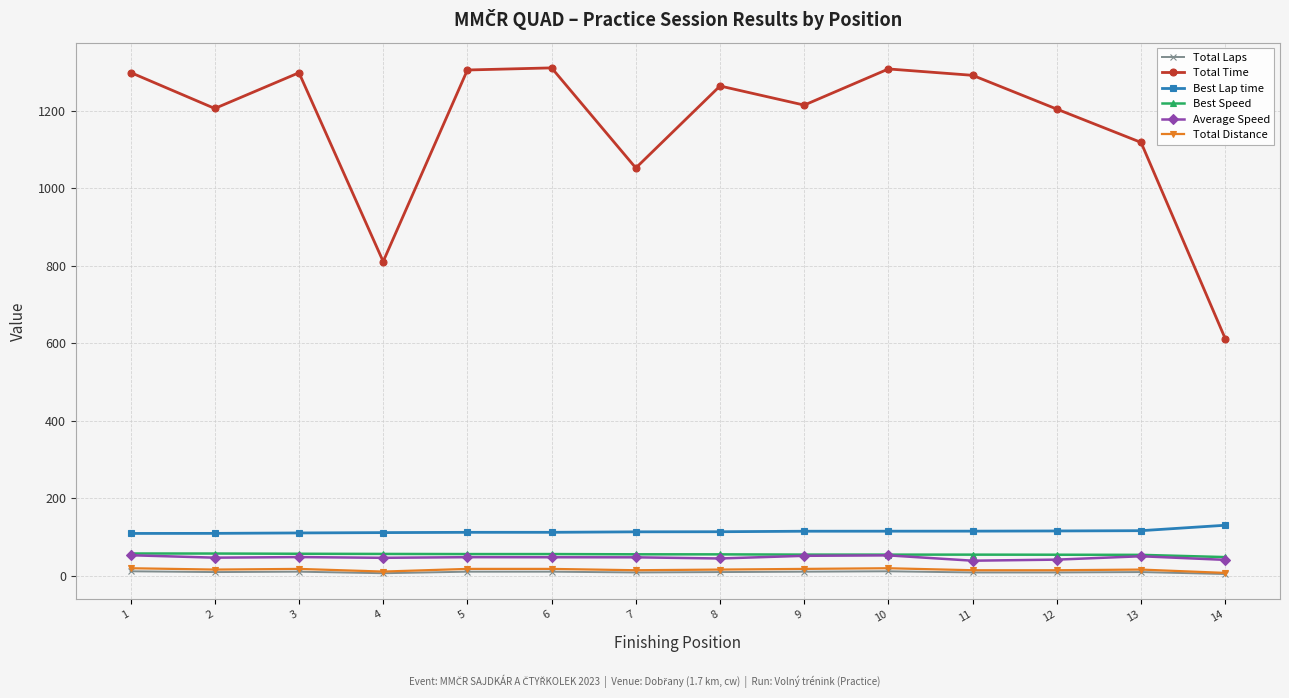

True or false: Average Speed and Best Lap time intersect in this chart.

False